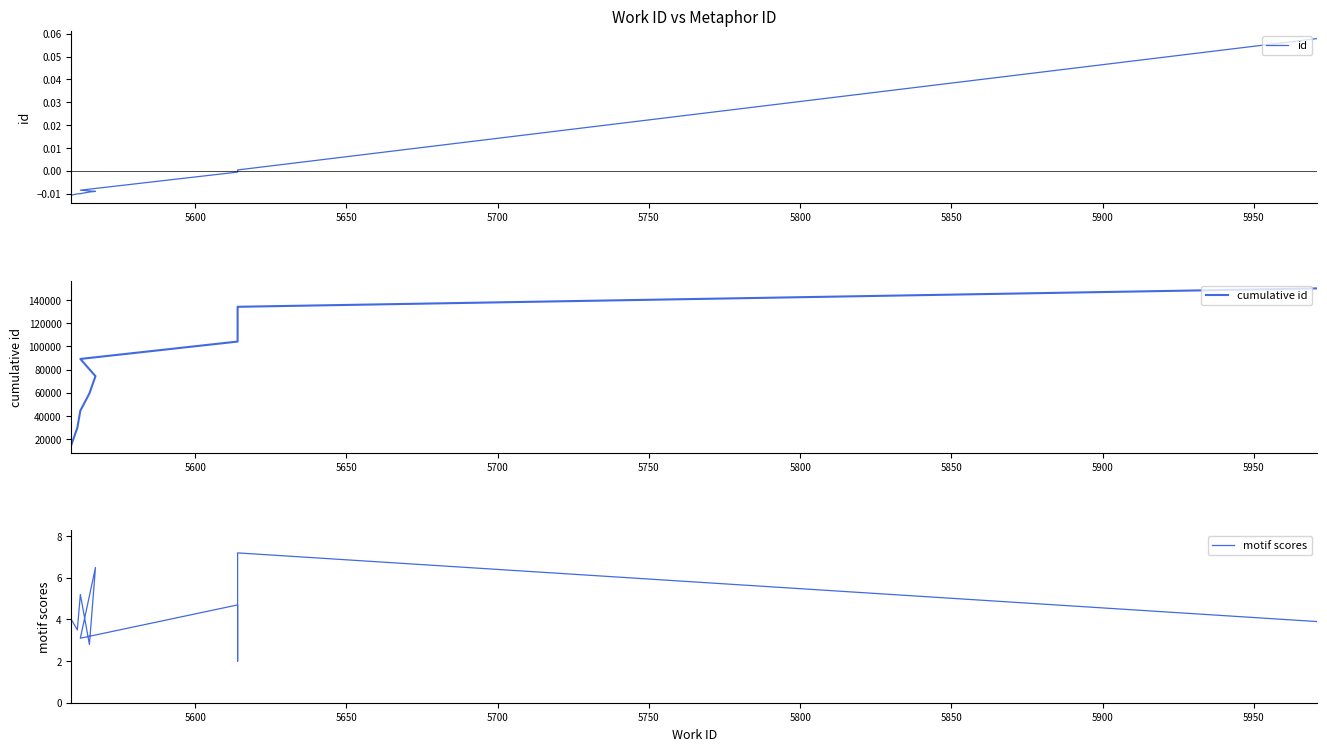

How many lines are shown in the chart?

3